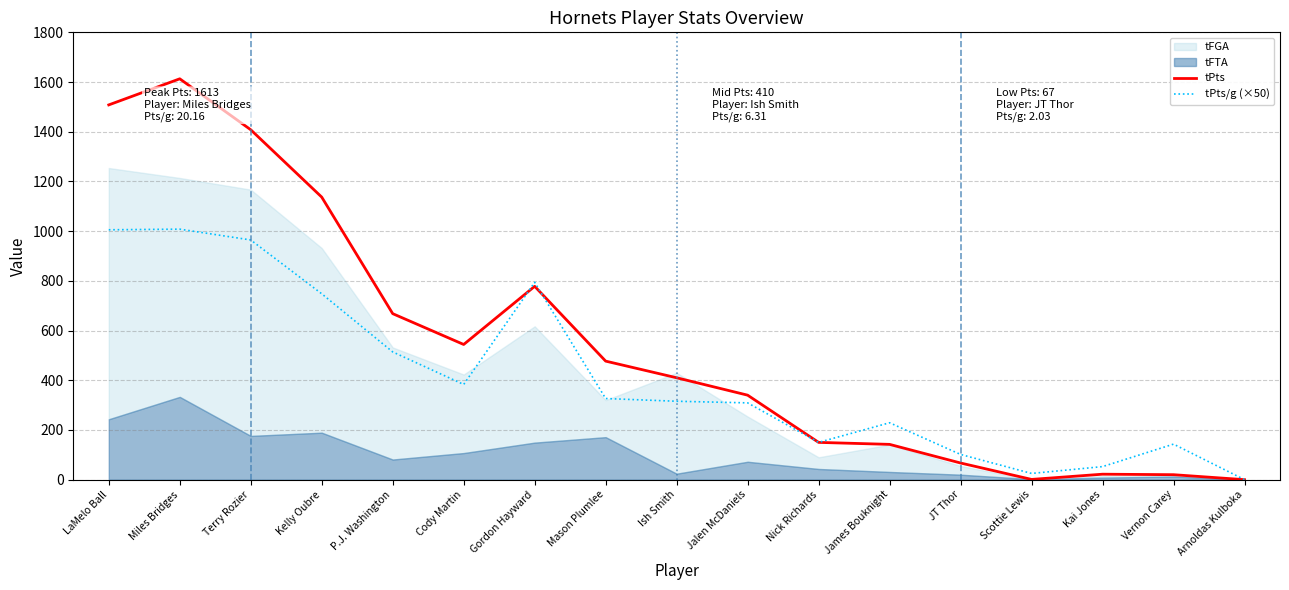

Where is the first local maximum for tPts/g (×50)?

Miles Bridges